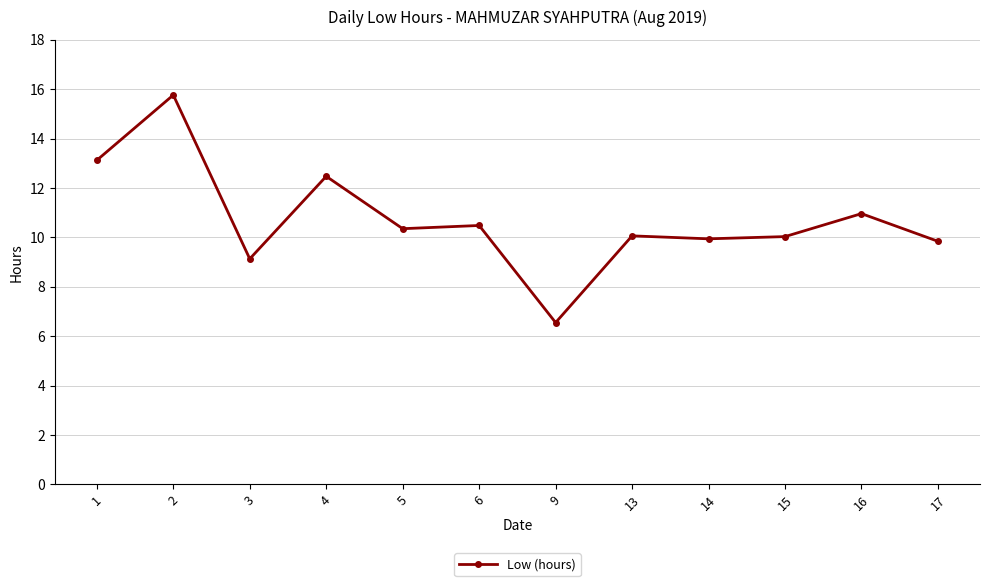

Which label corresponds to the smallest value in the chart?

9